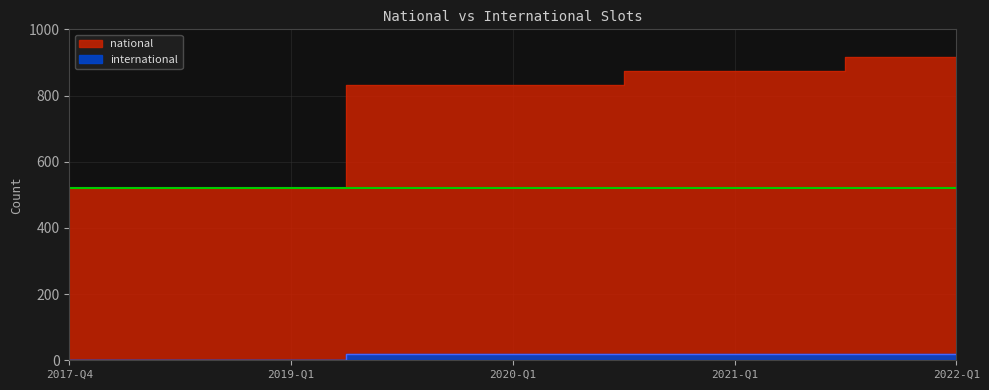

Which category has the highest value in the international series?

2019-04-06